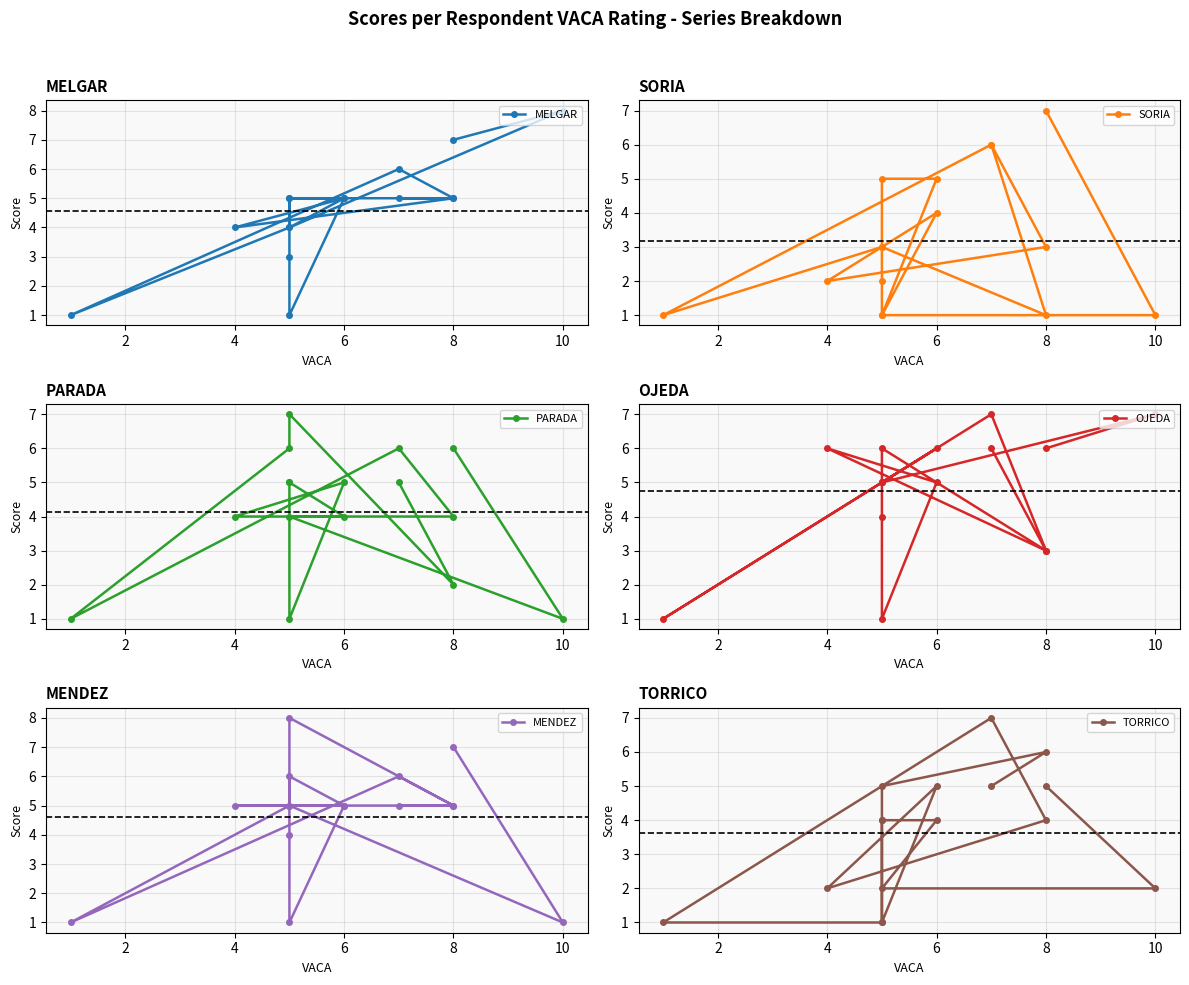

What is the maximum value for MELGAR?

8